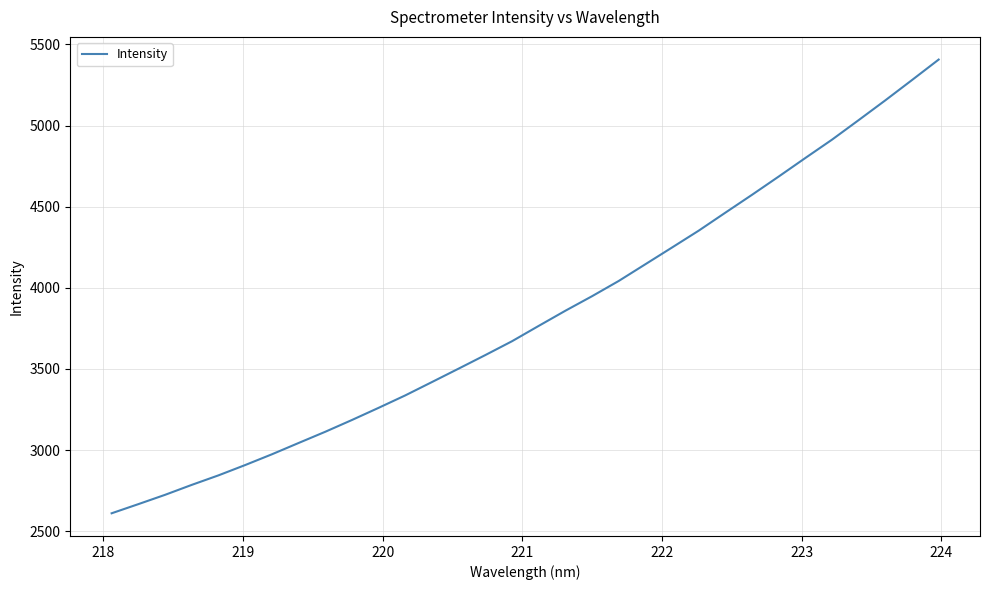

What is the difference between the maximum and minimum values?

2795.2